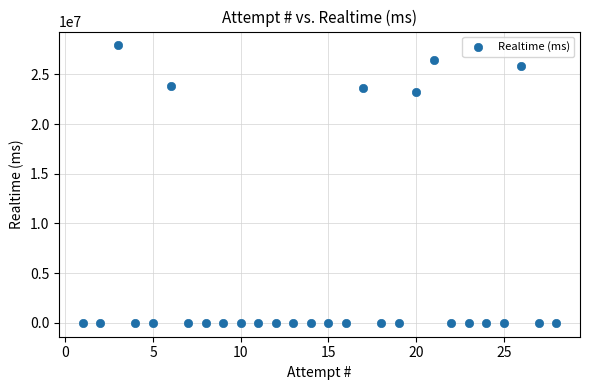

What is the range of Y values (max minus min)?

27905545